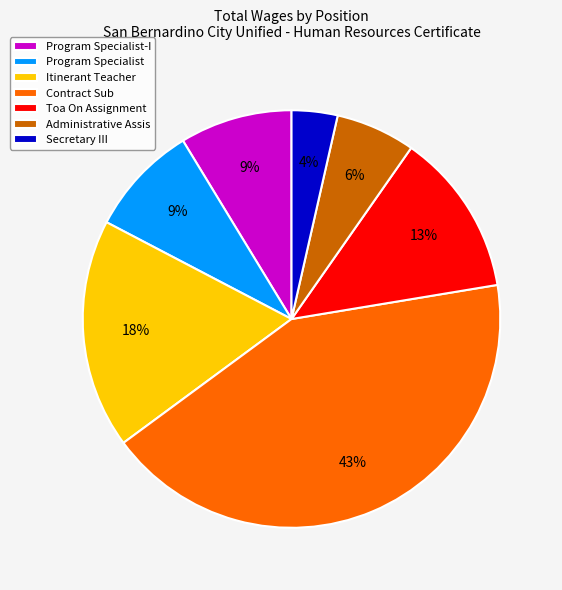

Count the number of slices in the pie.

7